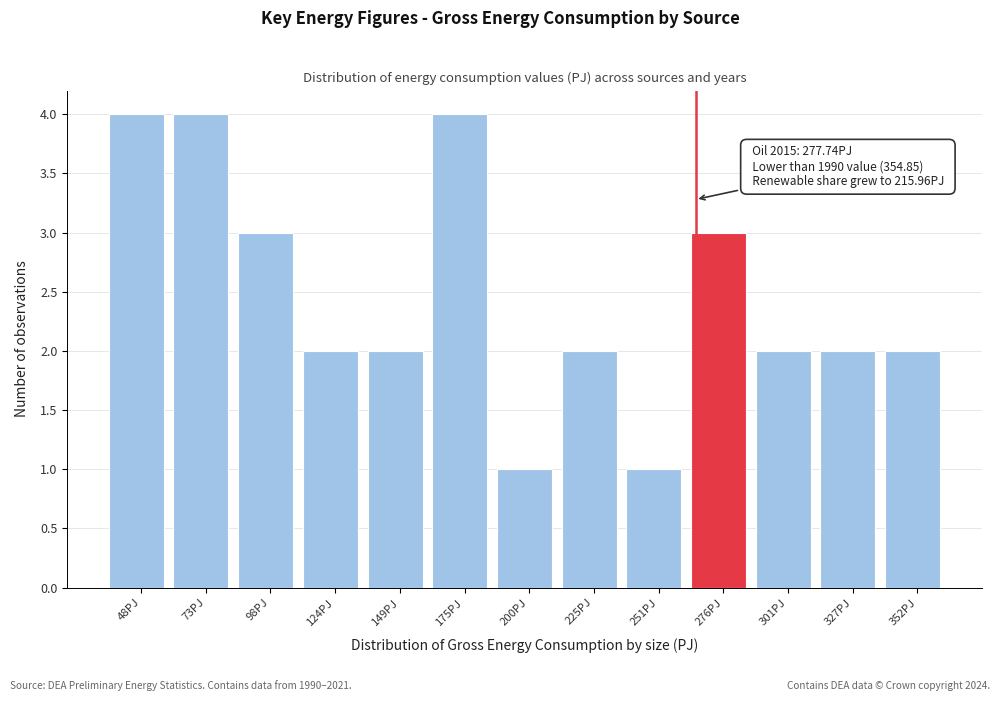

Reading right to left, what are all the values shown in this chart?

352PJ=2	327PJ=2	301PJ=2	276PJ=3	251PJ=1	225PJ=2	200PJ=1	175PJ=4	149PJ=2	124PJ=2	98PJ=3	73PJ=4	48PJ=4